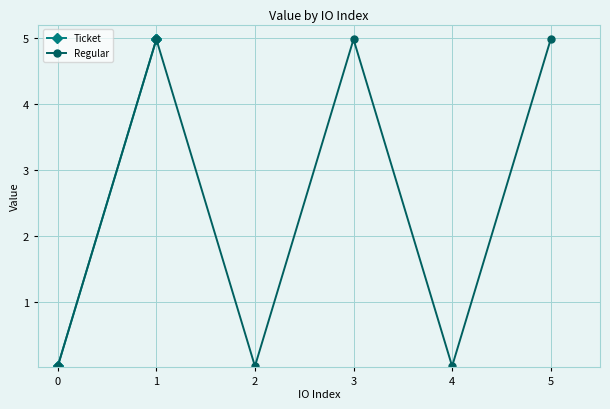

How many lines are shown in the chart?

2